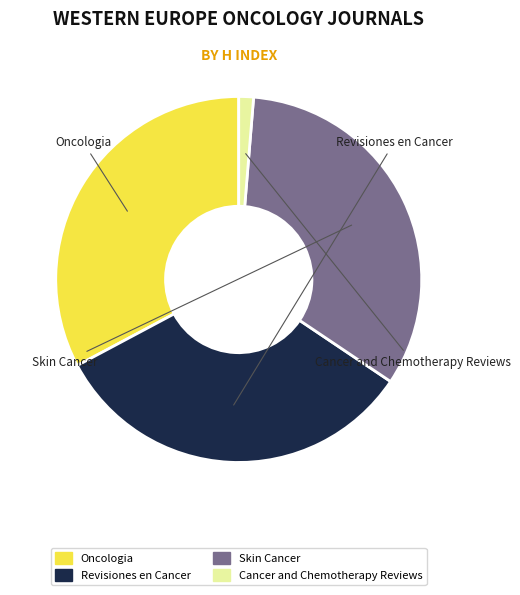

Approximately how many times larger is the value at Oncologia compared to Cancer and Chemotherapy Reviews?

25.2